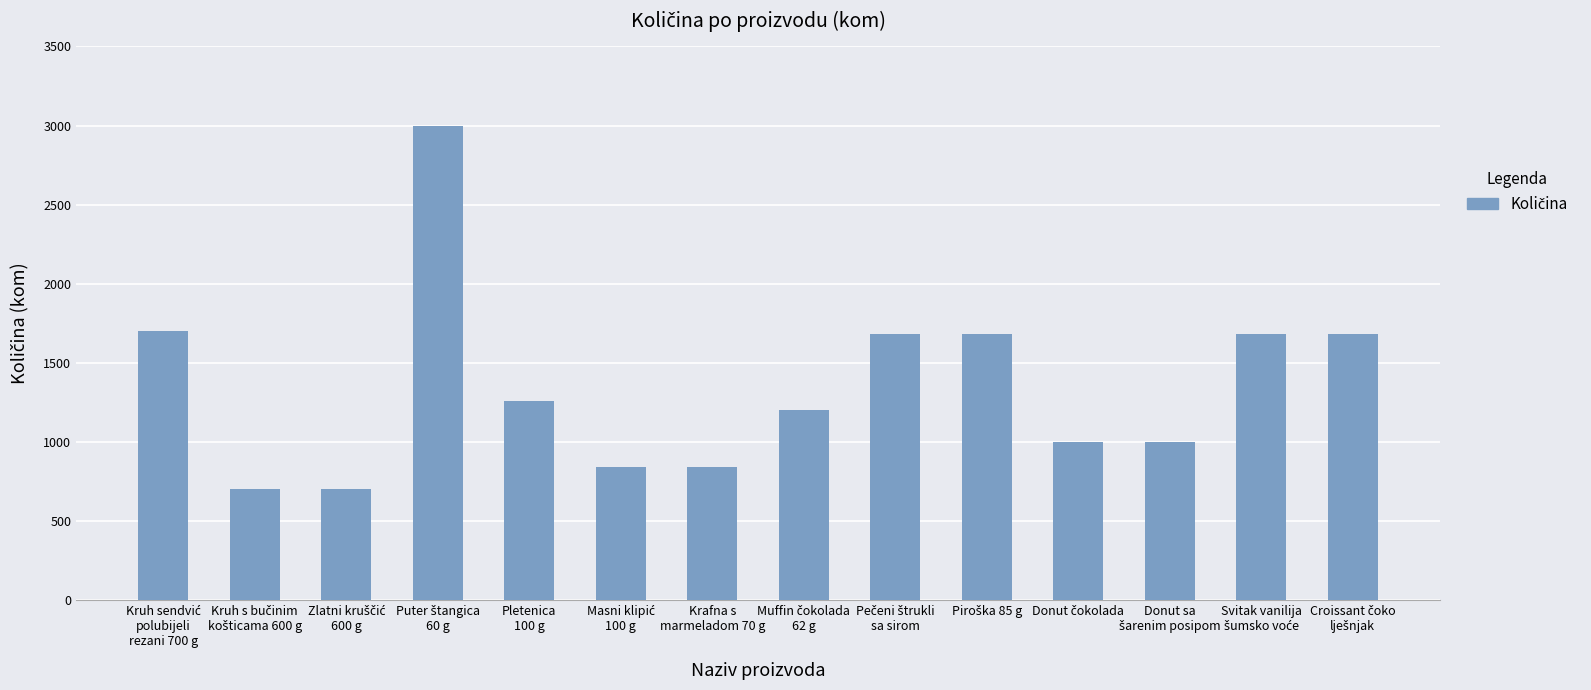

What is the maximum value shown in the chart?

3000